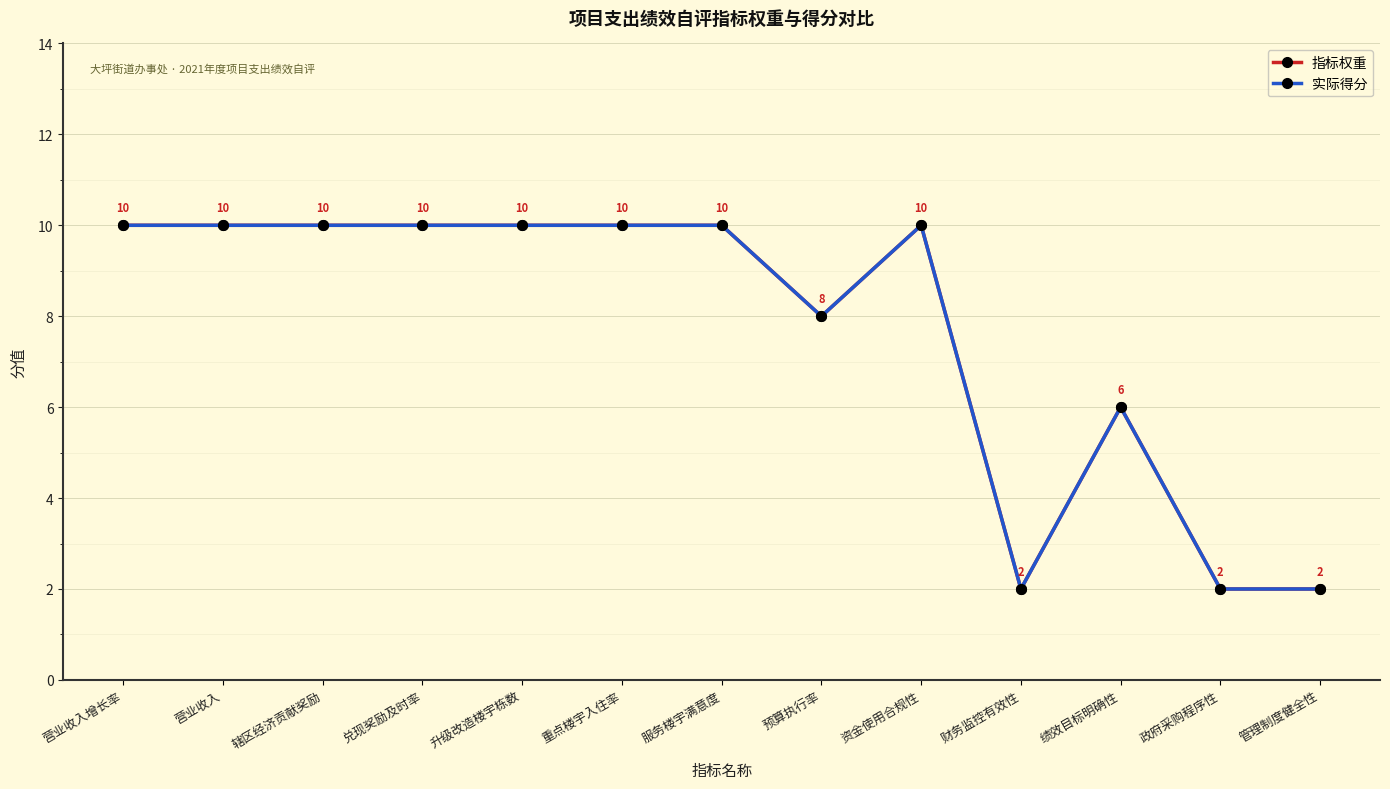

Where is the first local minimum for 指标权重?

预算执行率